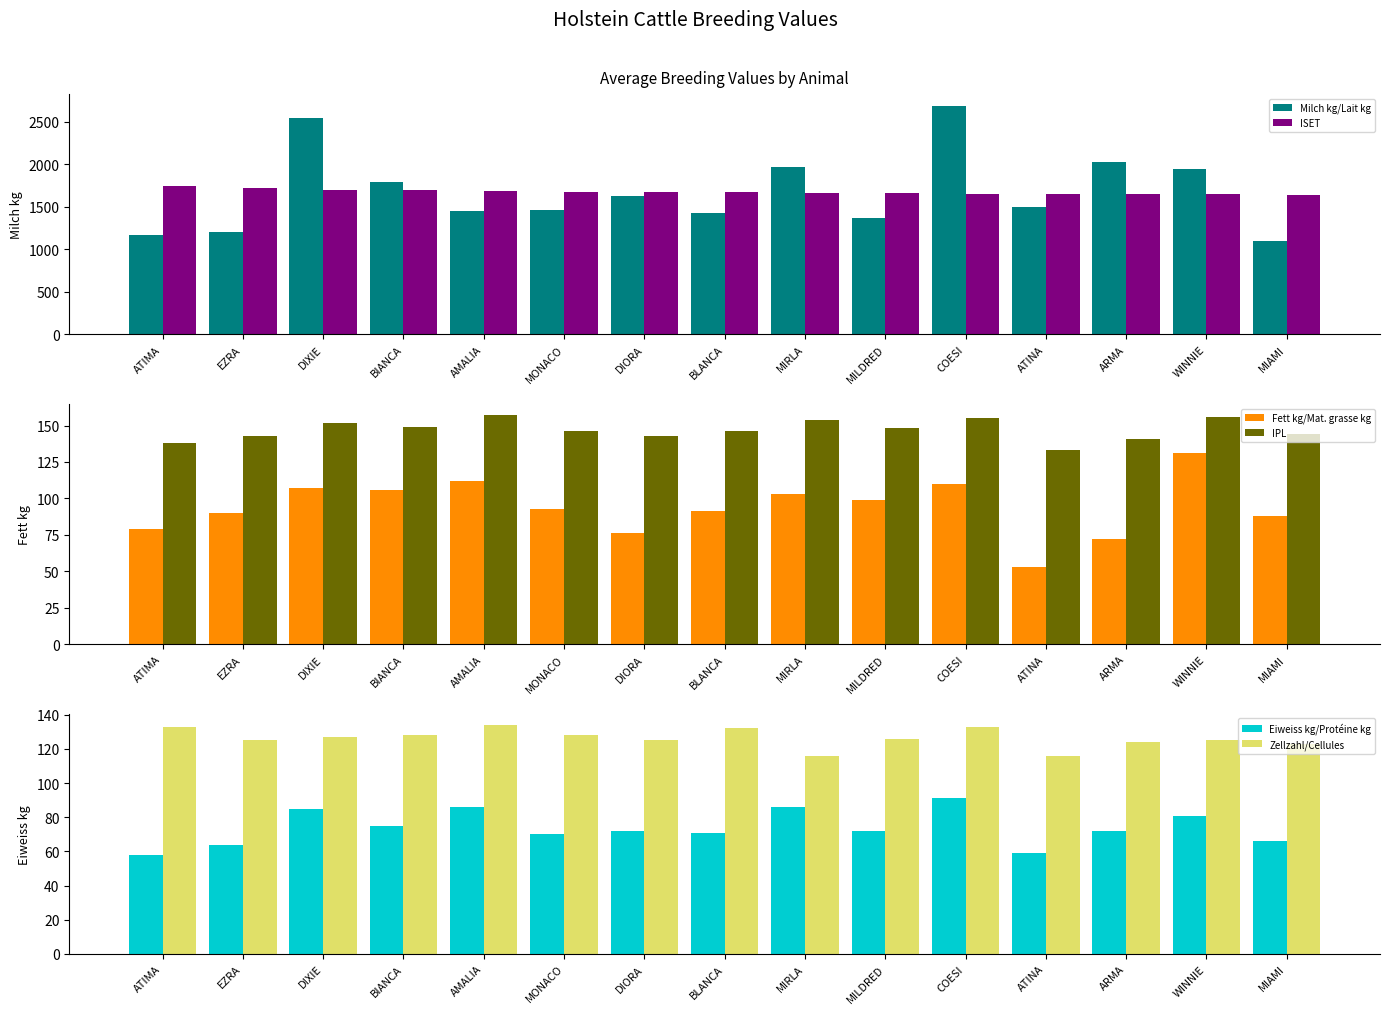

What is the label of the 3rd bar from the right?

ARMA